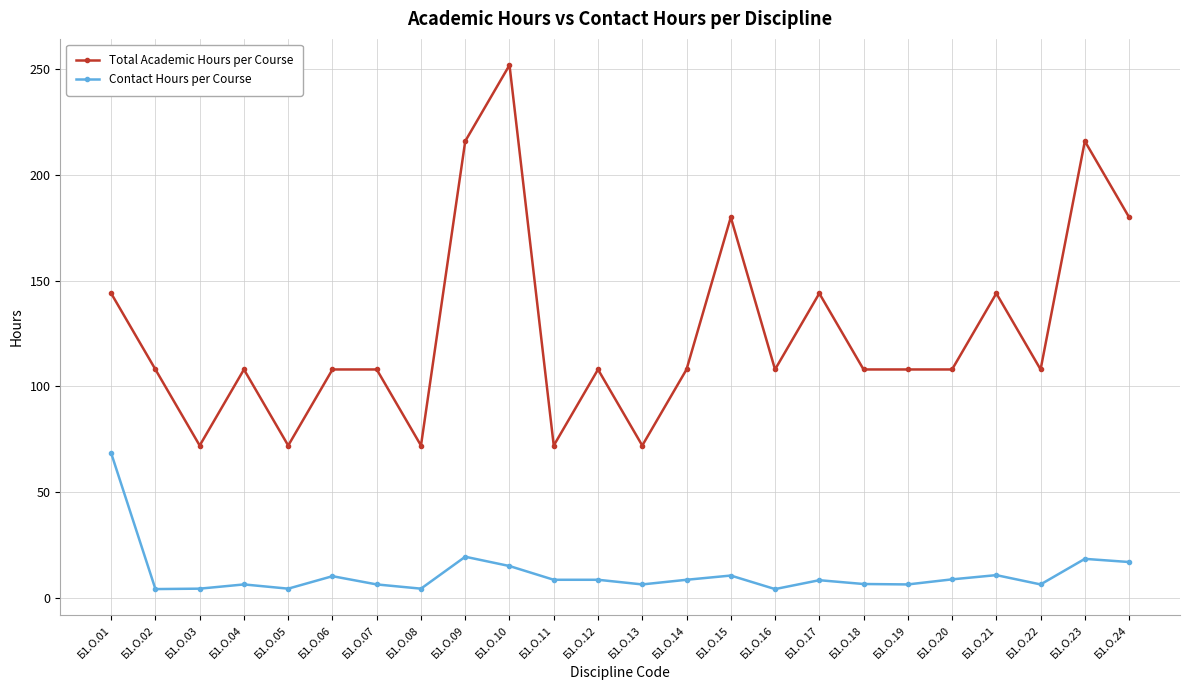

What is the approximate value of Contact Hours per Course at Б1.О.20?

8.7